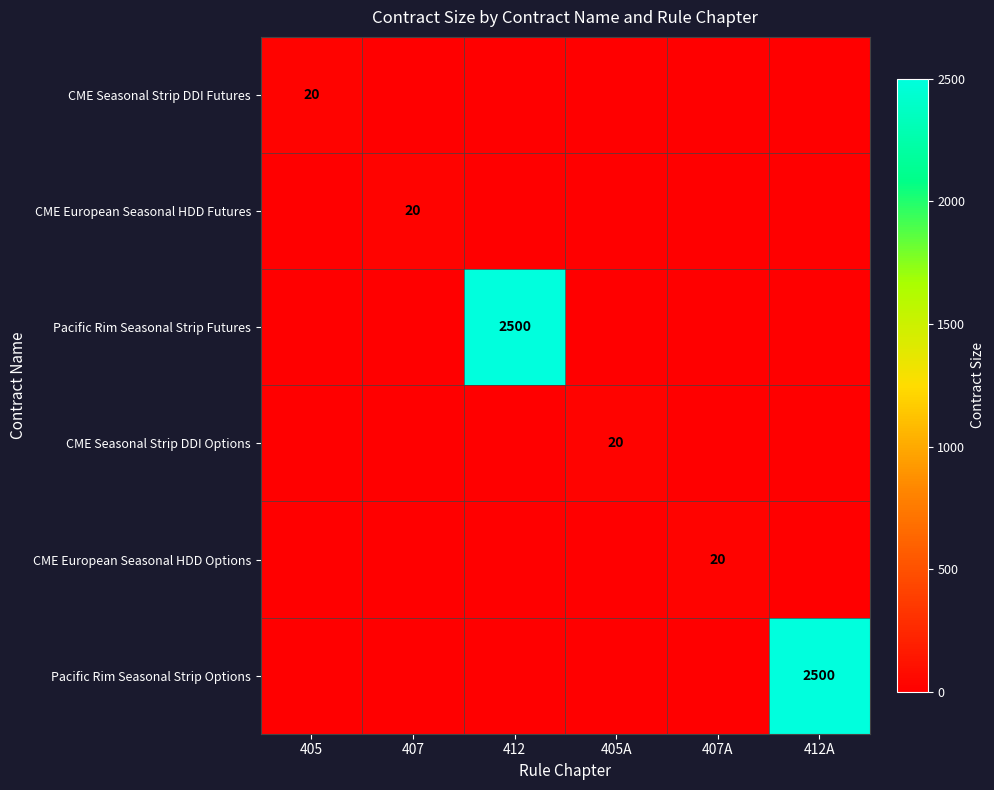

At which category is the sum across all series the highest?

412